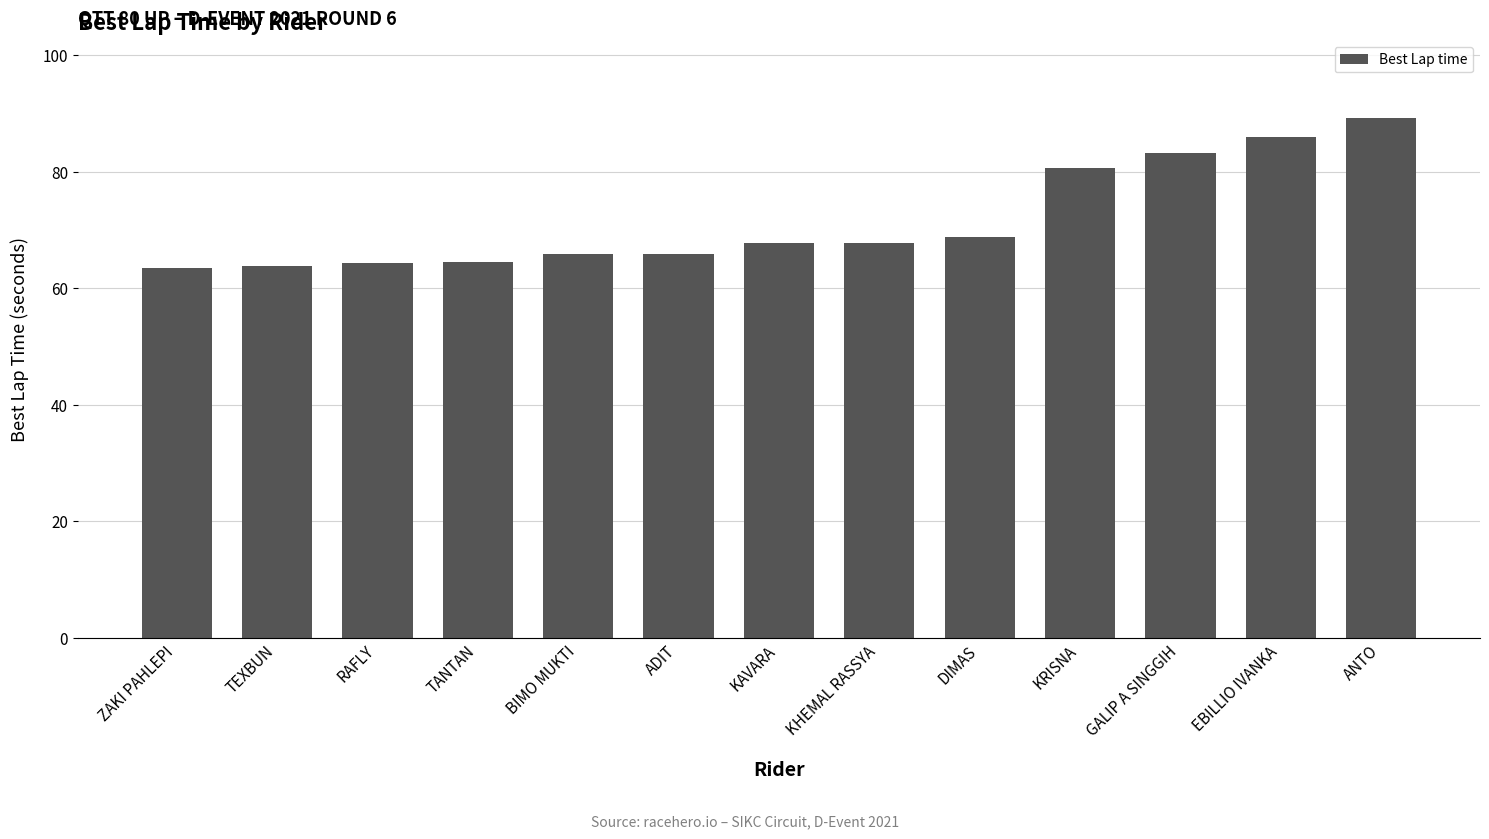

The value at KAVARA is 88.0. True or false?

False